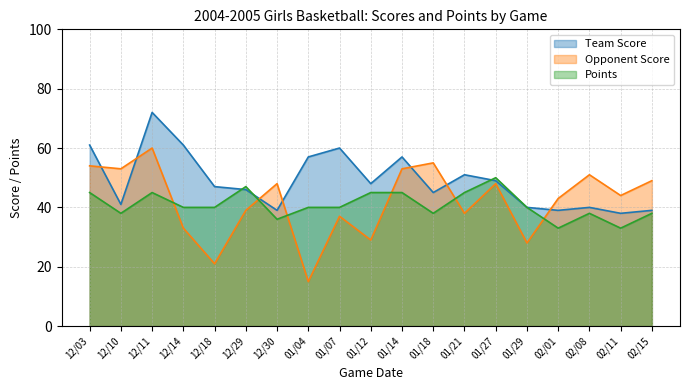

At which category does Points reach its first local valley?

12/10